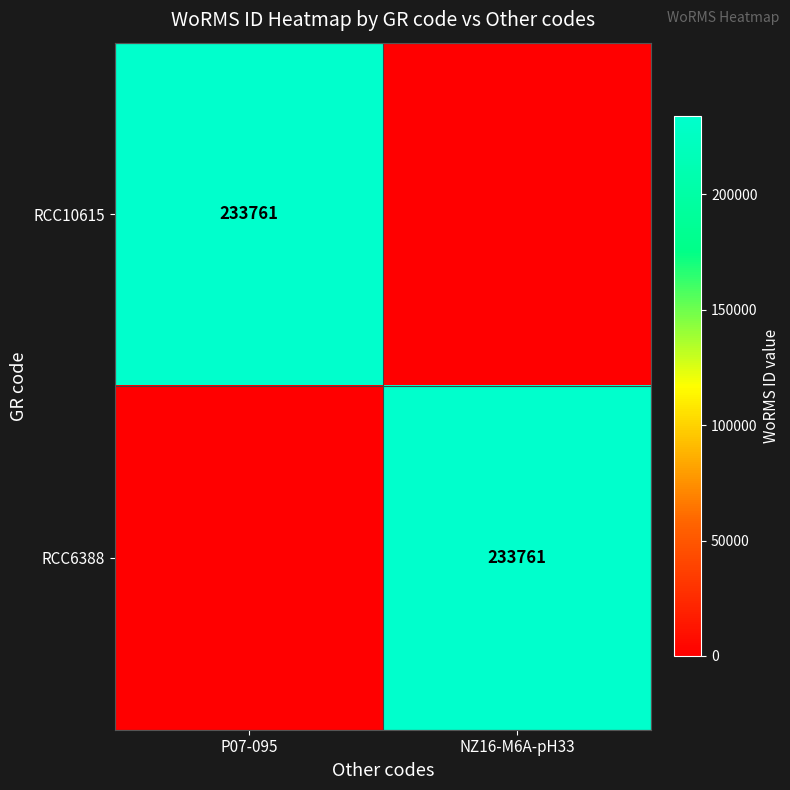

The RCC6388 series shows 233761 at NZ16-M6A-pH33. True or false?

True